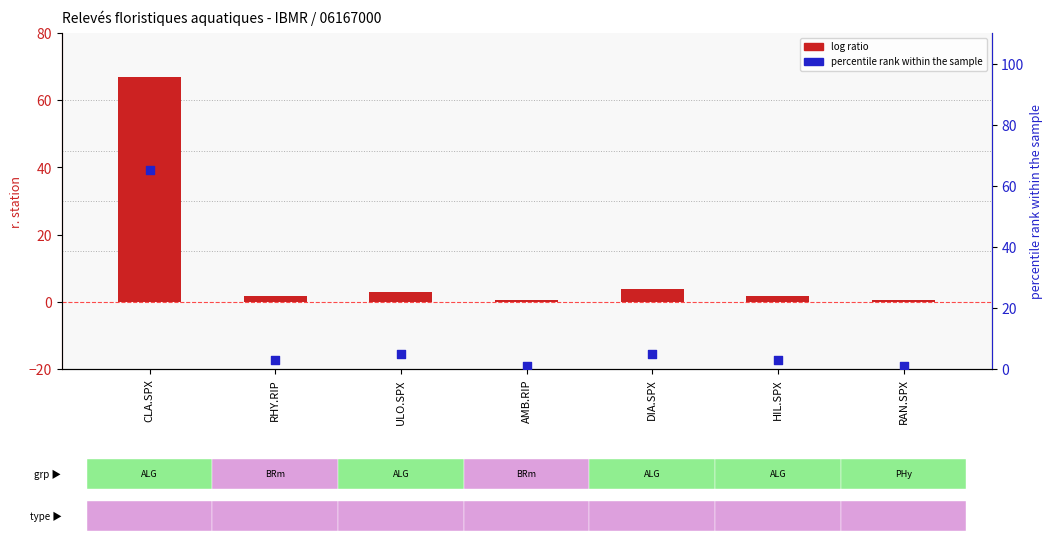

Which series has the widest spread of Y values?

log ratio